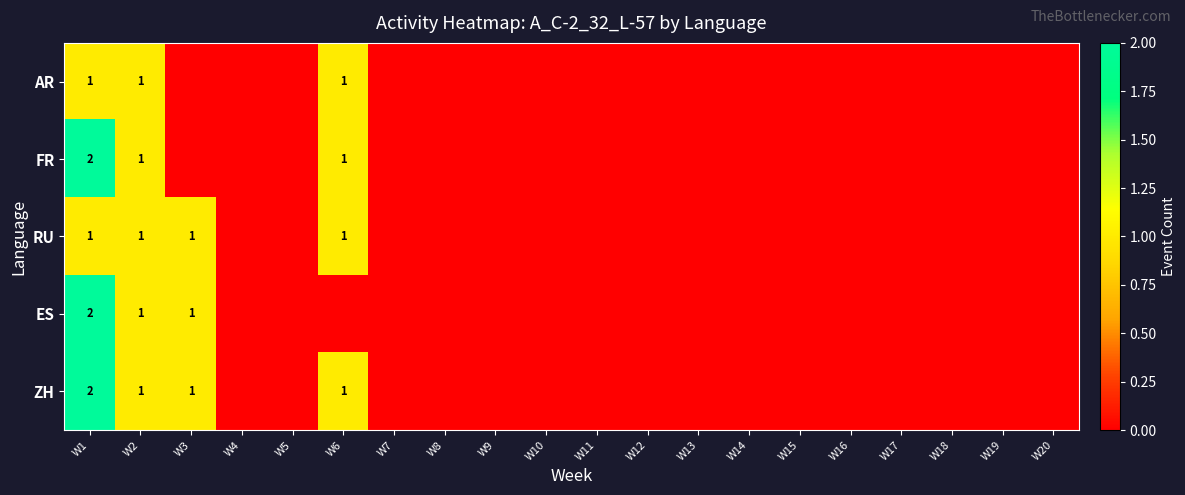

Rank the categories by FR value from highest to lowest.

W1, W2, W6, W3, W4, W5, W7, W8, W9, W10, W11, W12, W13, W14, W15, W16, W17, W18, W19, W20